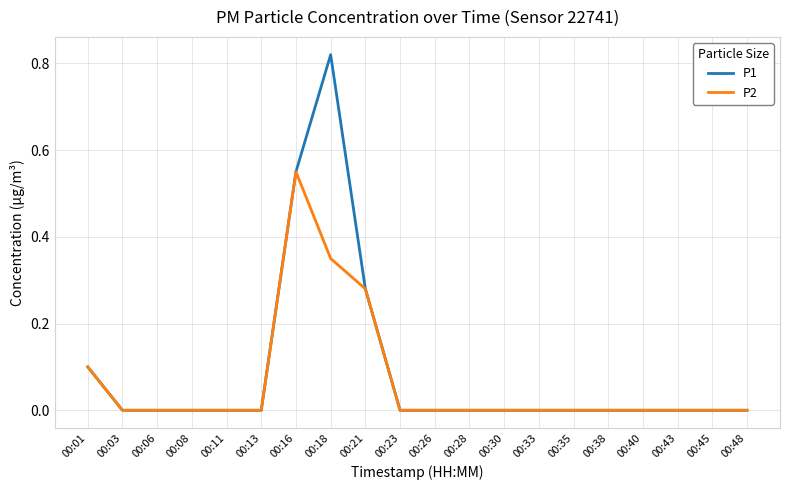

The P2 series shows 0.2 at 00:28. True or false?

False